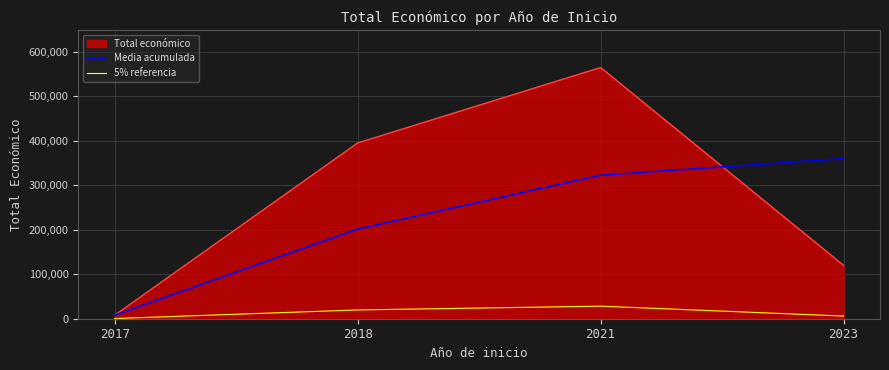

What is the maximum value for Media acumulada?

359976.7